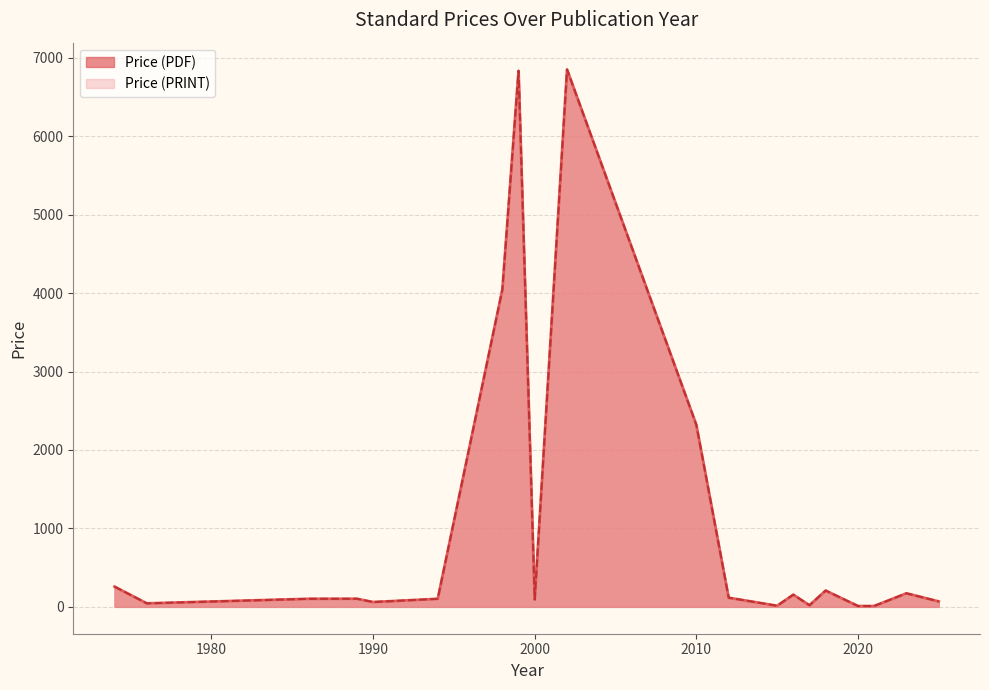

What is the minimum value shown in the chart?

10.5